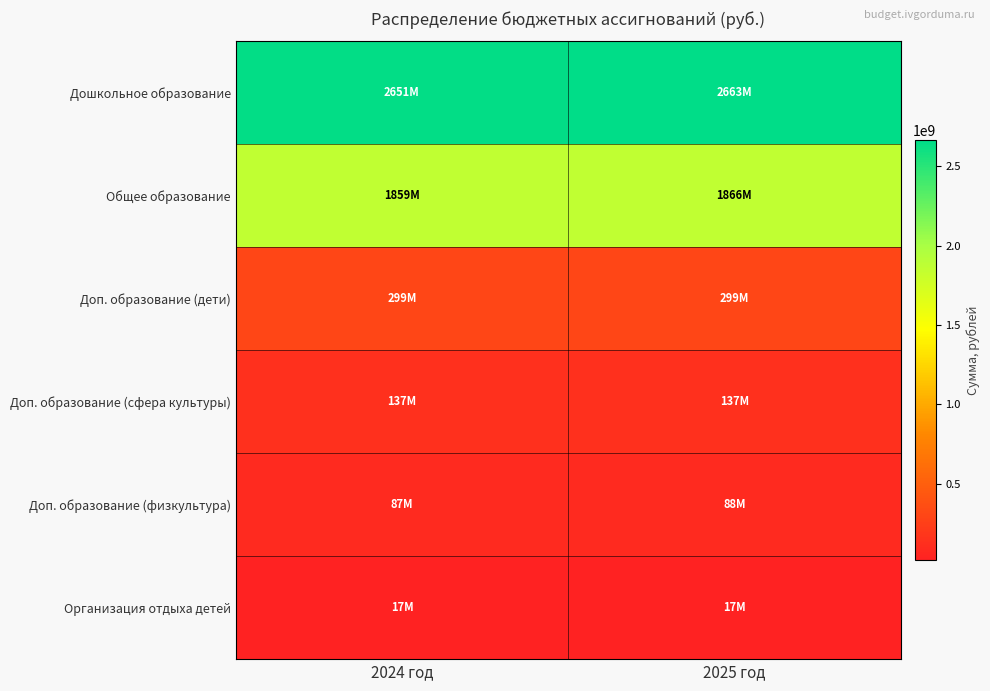

Which series has the widest spread of values?

Дошкольное образование